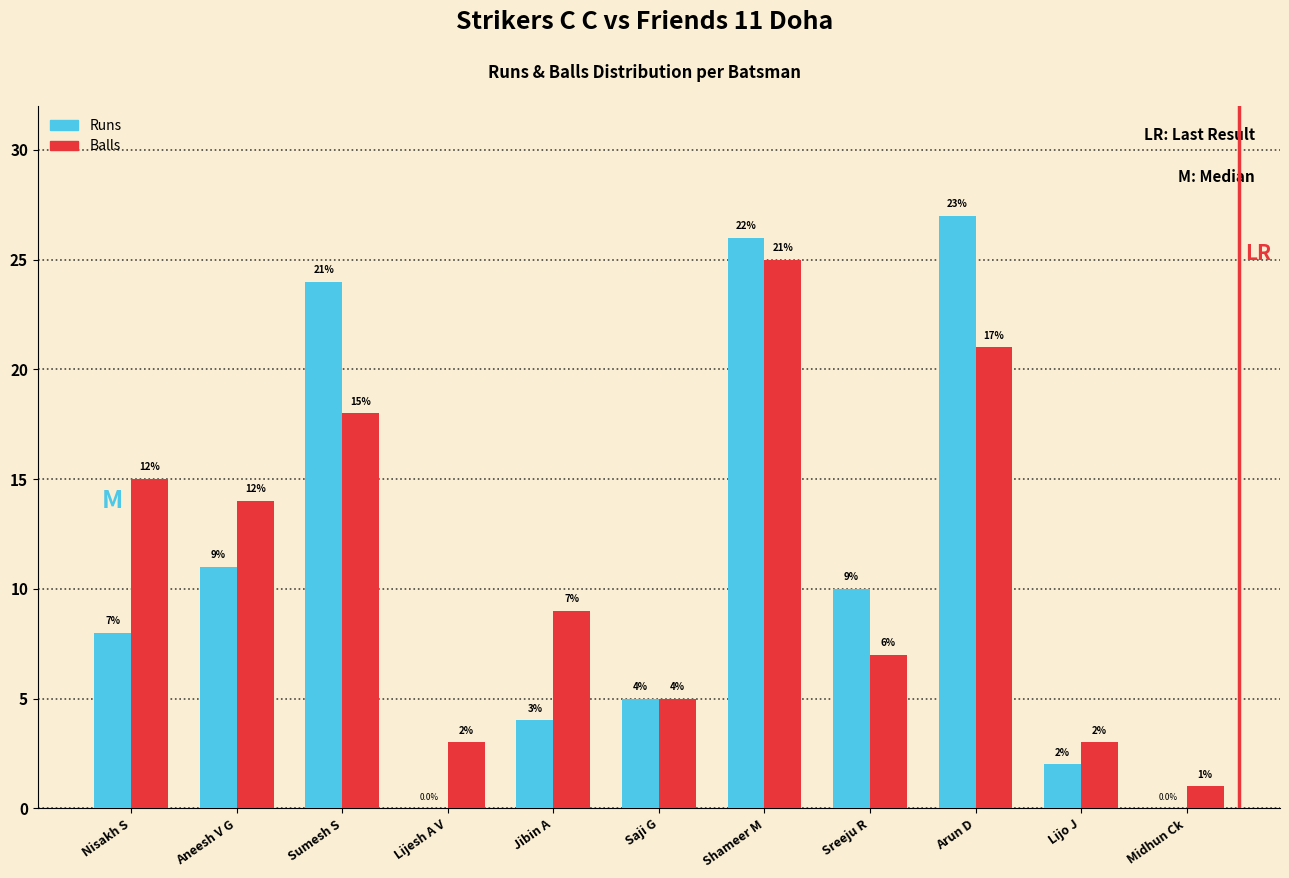

The value of Runs at Shameer M is 25. True or false?

True